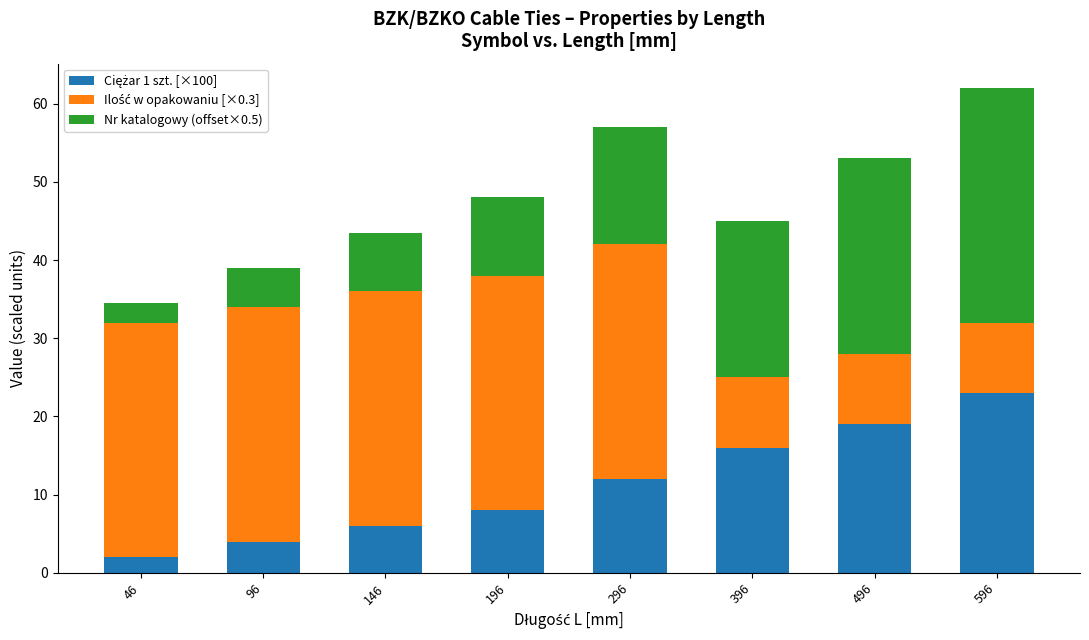

What is the total value across all series at 396?

45.0